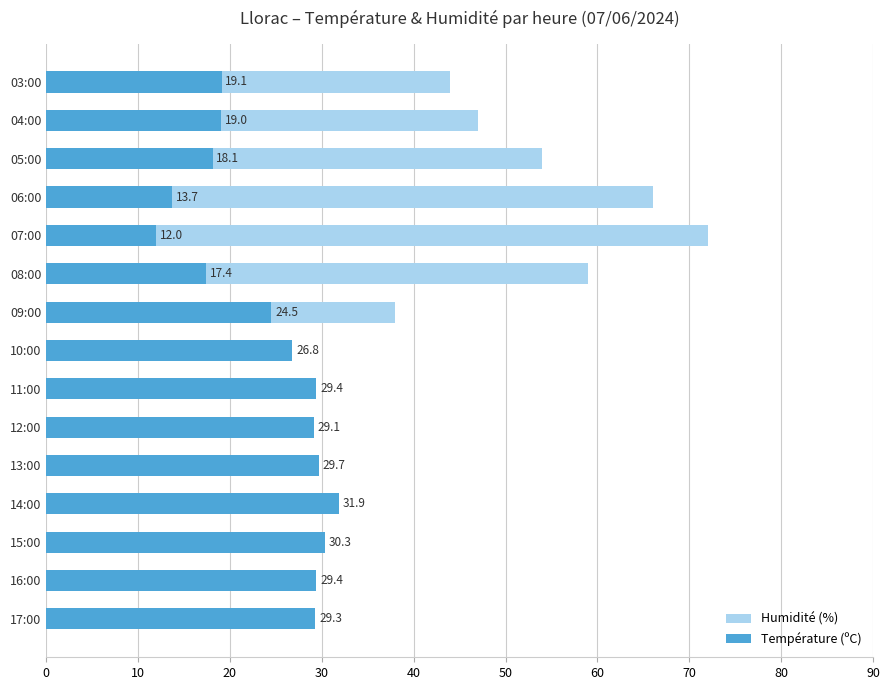

The Humidité (%) series shows 38.0 at 09:00. True or false?

True